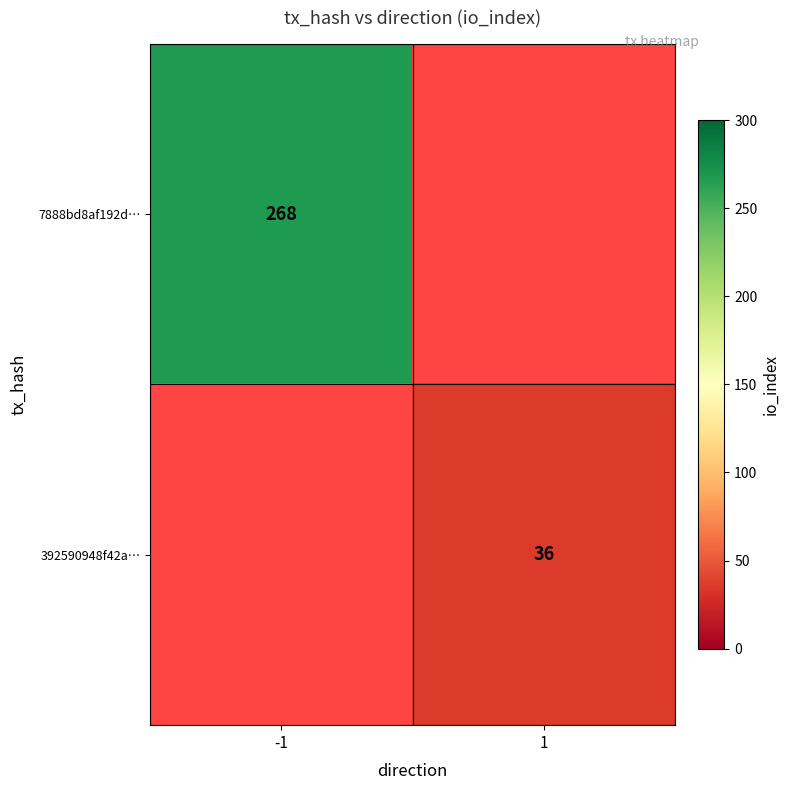

The value of 392590948f42a… at 1 is 36. True or false?

True